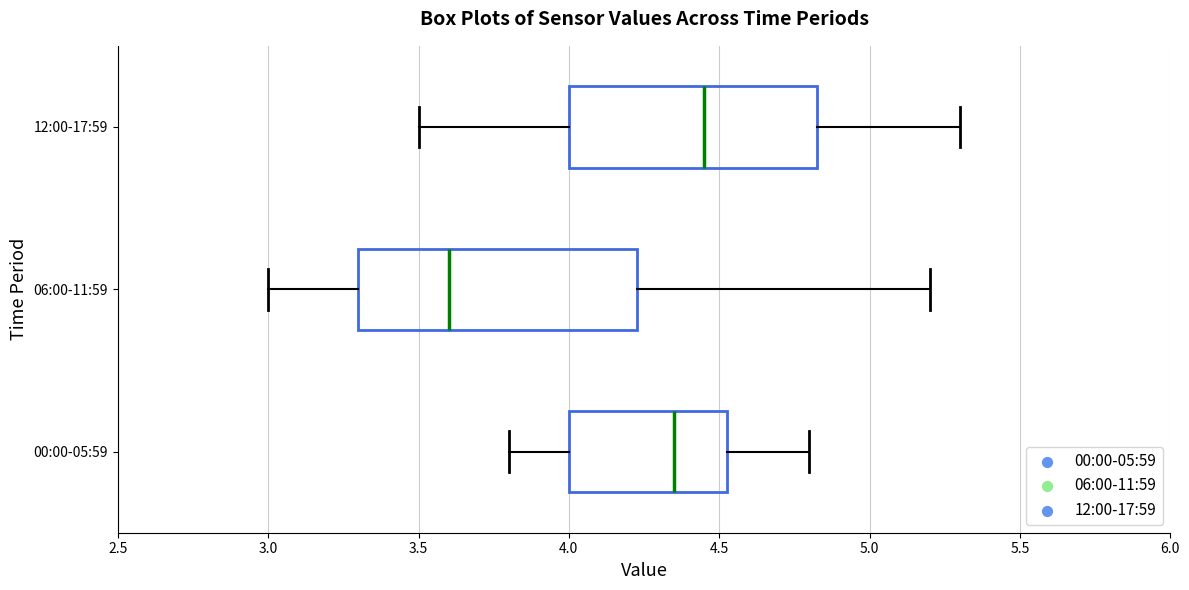

Reading bottom to top, transcribe this box plot: for each box, give where its median line is, the range the box spans, and where its two whiskers end, as read against the x-axis. The values are not printed on the chart, so give them approximately, as read against the axis.

00:00-05:59: median 4.35, box 4.00 to 4.55, whiskers 3.80 to 4.80
06:00-11:59: median 3.60, box 3.30 to 4.25, whiskers 3.00 to 5.20
12:00-17:59: median 4.45, box 4.00 to 4.85, whiskers 3.50 to 5.30